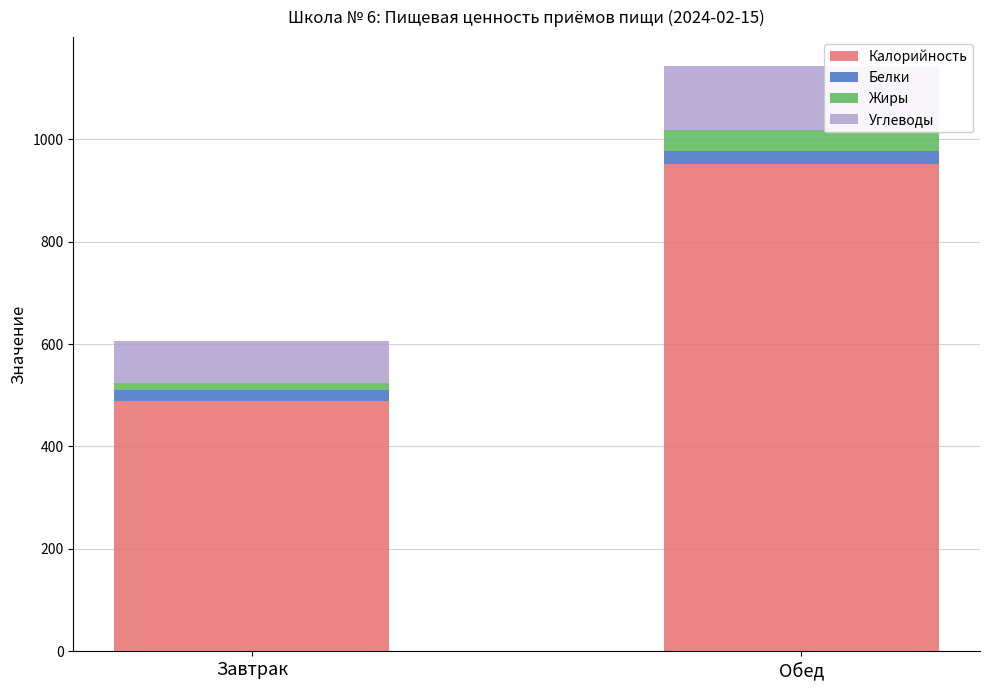

What is the maximum value for Калорийность?

951.0